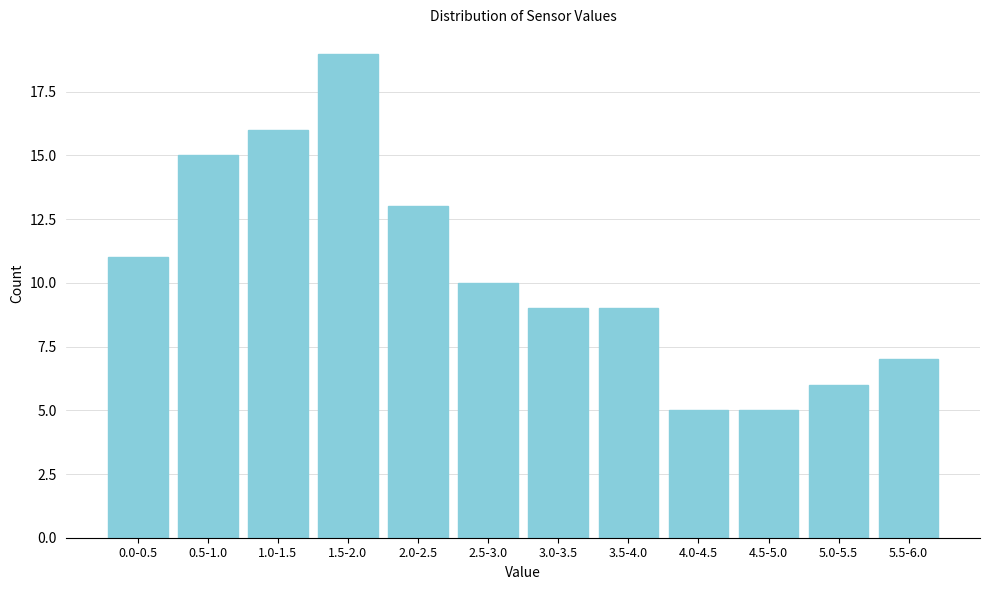

Reading left to right, list all the values displayed in this chart.

11	15	16	19	13	10	9	9	5	5	6	7